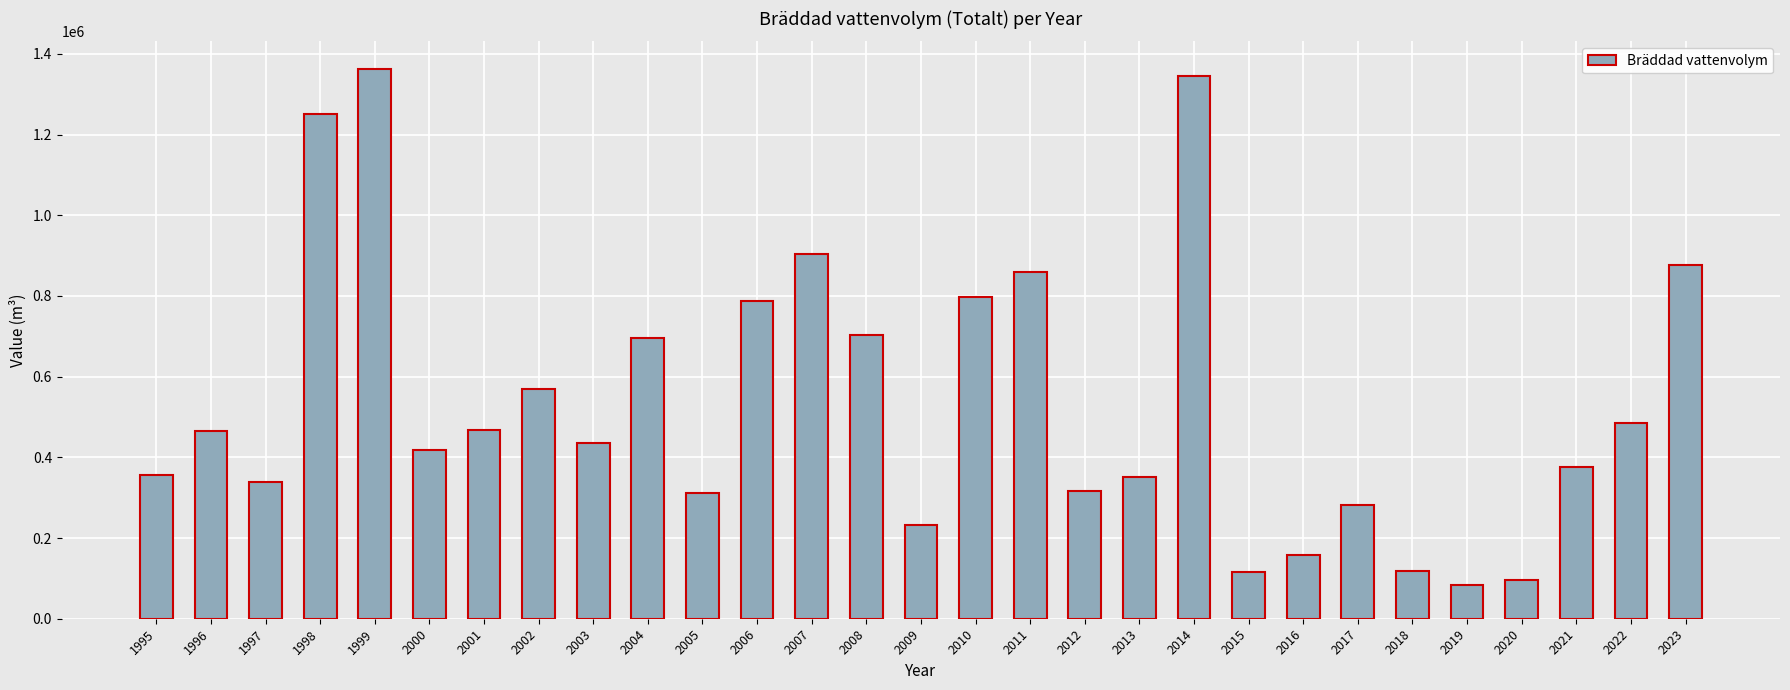

What is the value of the 23rd bar from the left?

281100.0